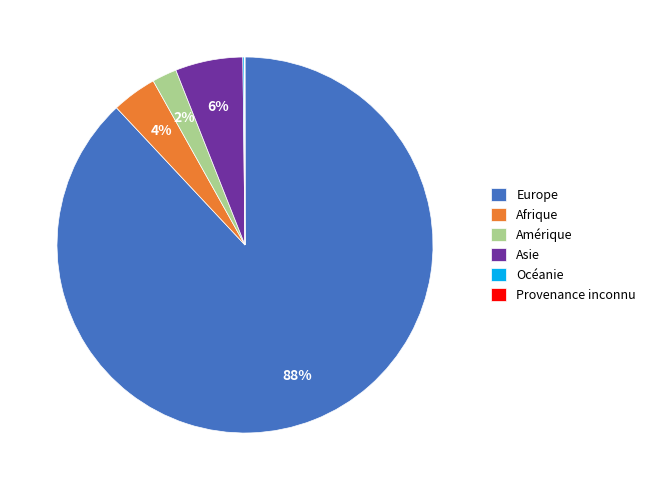

To the nearest percent, what is the combined percentage of Afrique and Amérique?

6%